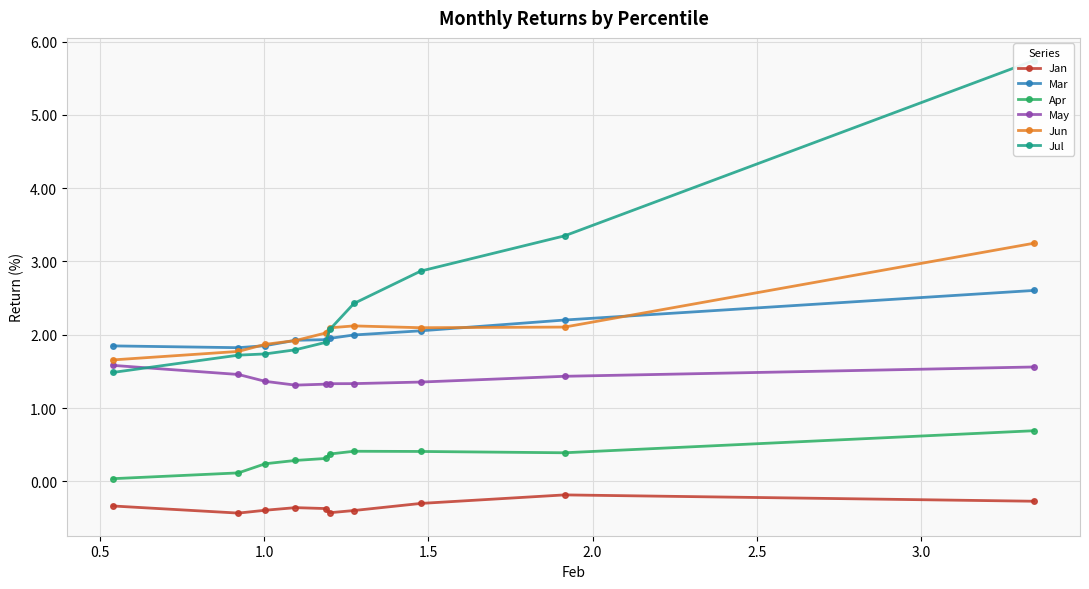

What is the value of the Jun point at the 9th from the left?

2.1